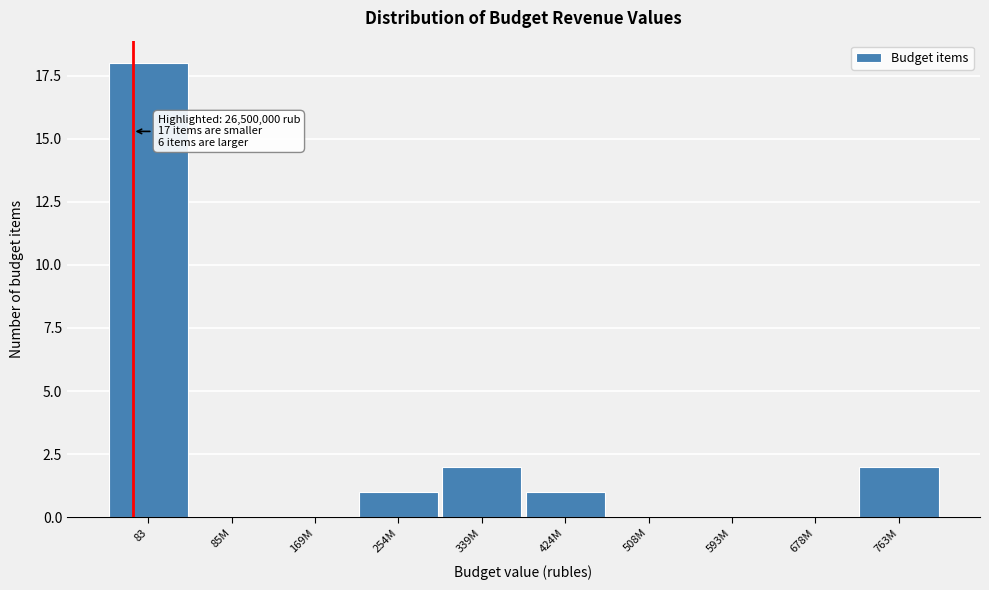

Reading right to left, what are all the values shown in this chart?

763M=2	678M=0	593M=0	508M=0	424M=1	339M=2	254M=1	169M=0	85M=0	83=18